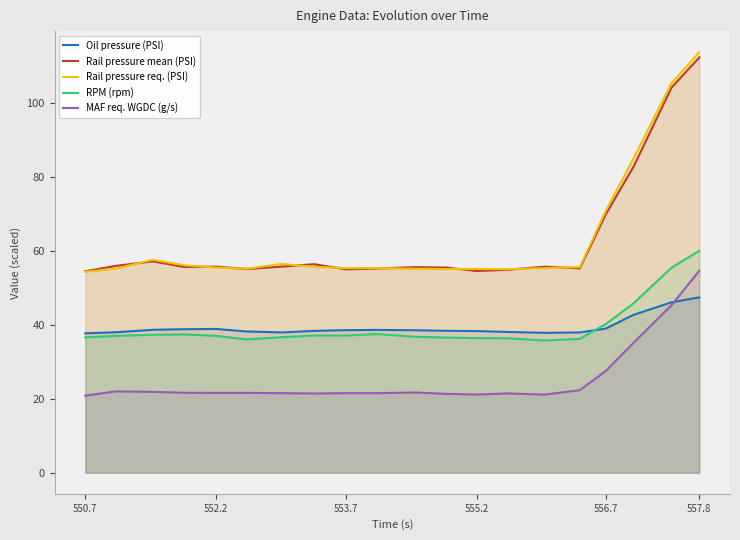

The Rail pressure mean (PSI) series shows 55.7 at 552.2. True or false?

True